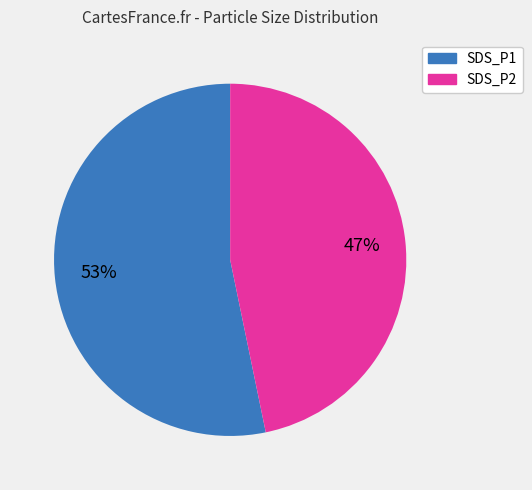

What is the largest slice in the pie chart?

SDS_P1